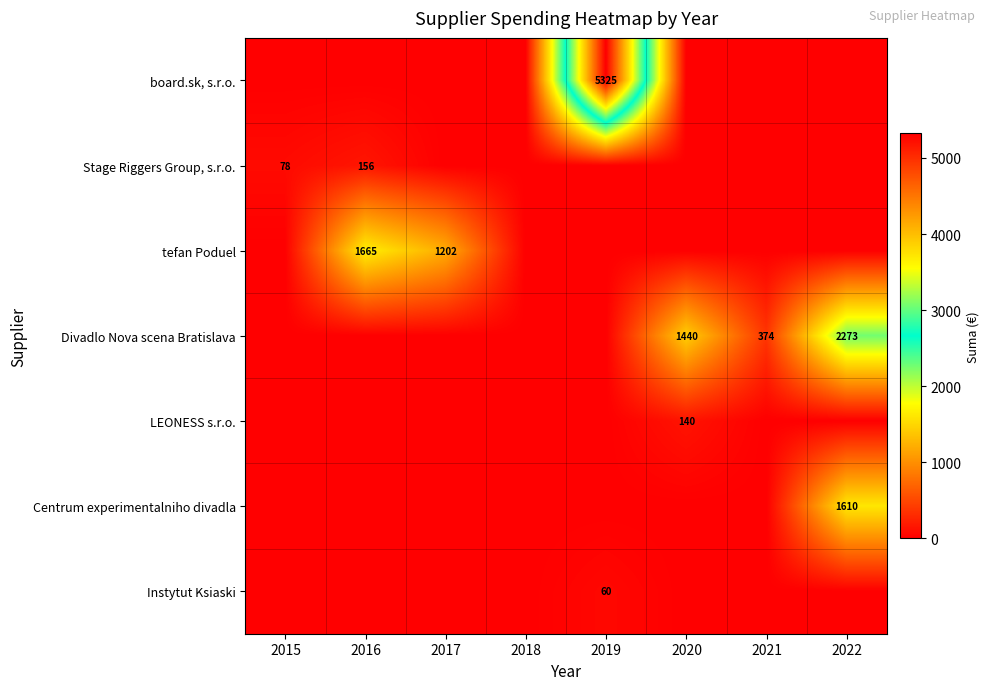

True or false: Instytut Ksiaski has a value of 60 at 2019.

True